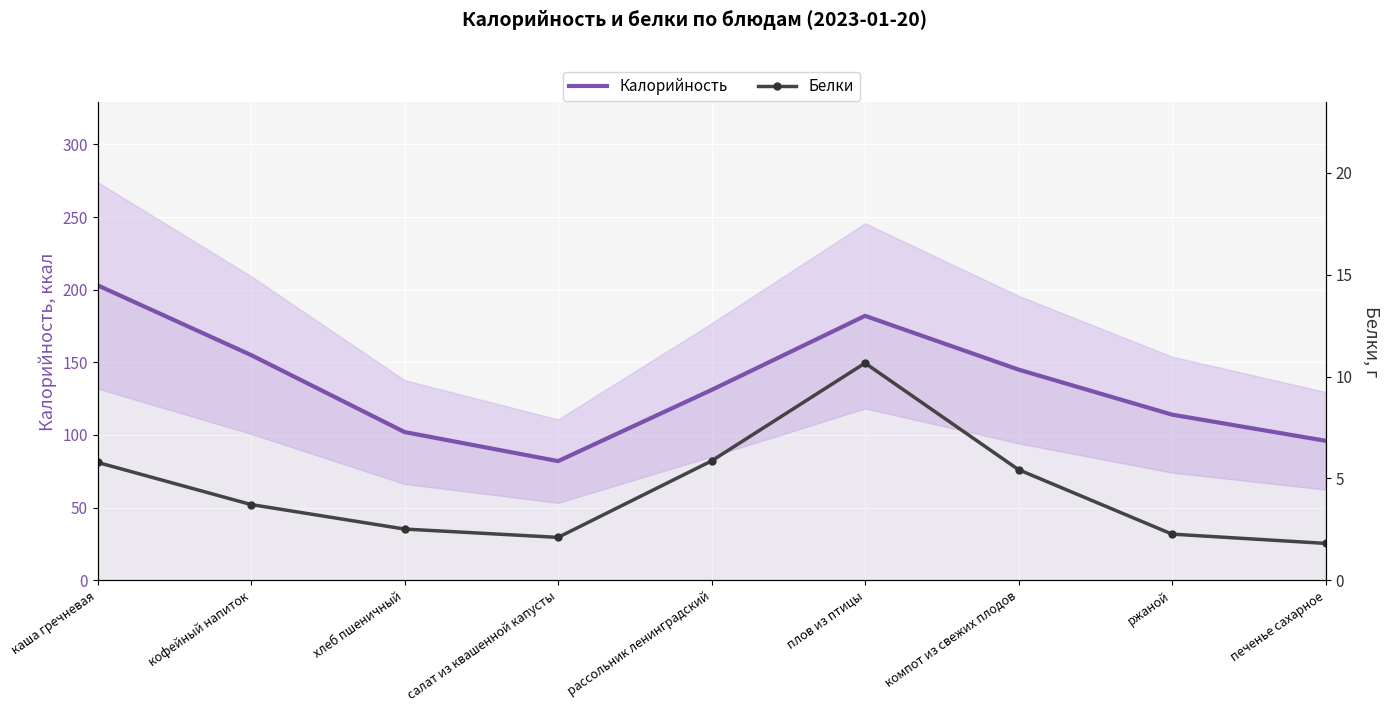

Which series changed the most between каша гречневая and хлеб пшеничный?

Калорийность